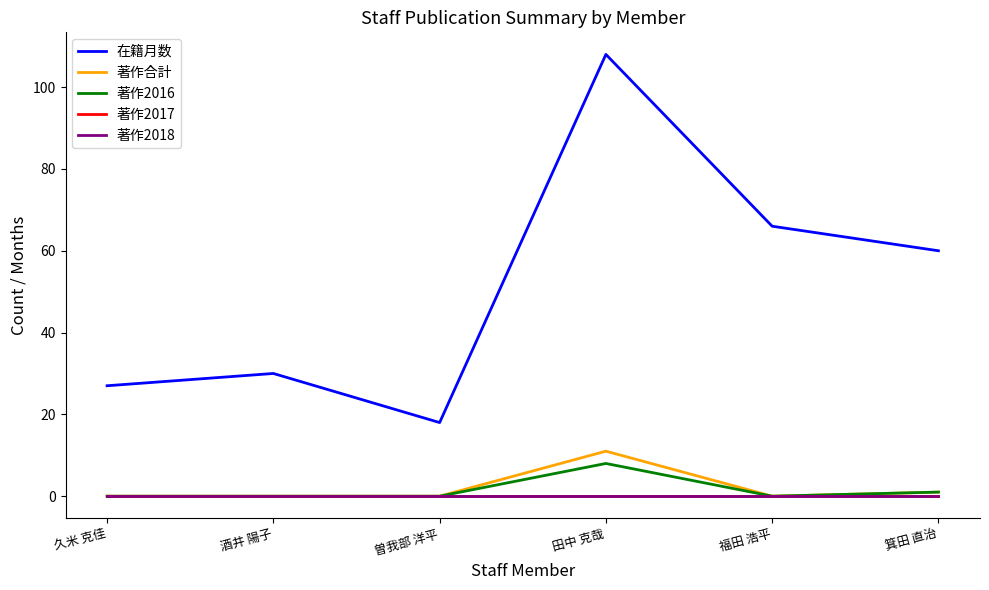

True or false: 著作2017 and 著作2018 intersect in this chart.

False